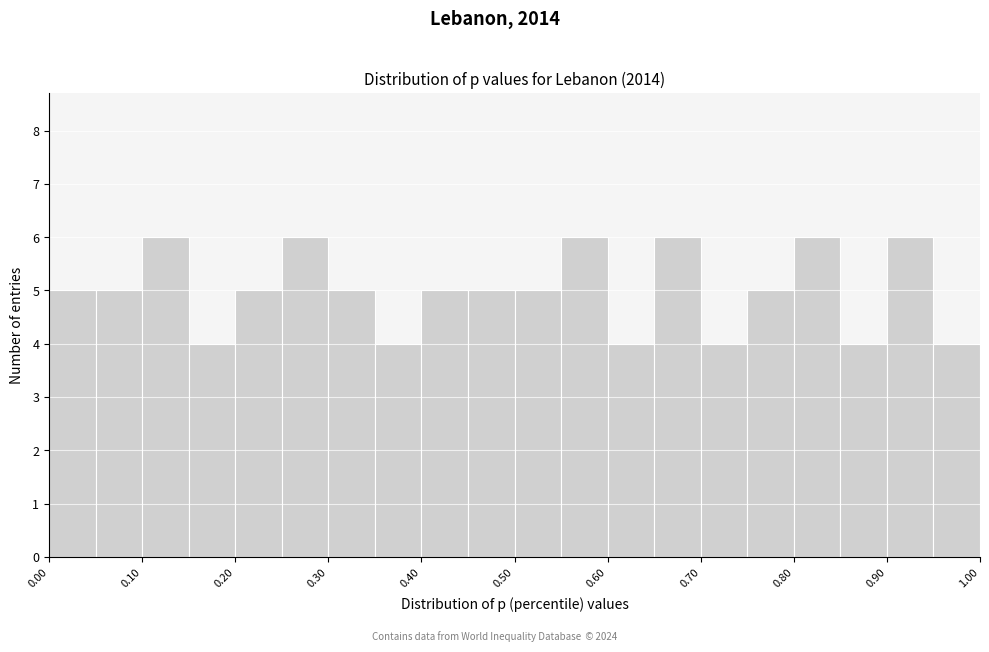

Reading left to right, transcribe this chart: for each bar, give the range it covers on the x-axis and its height. The values are not printed on the chart, so give them approximately, as read against the axis.

0.00 to 0.05: 5
0.05 to 0.10: 5
0.10 to 0.15: 6
0.15 to 0.20: 4
0.20 to 0.25: 5
0.25 to 0.30: 6
0.30 to 0.35: 5
0.35 to 0.40: 4
0.40 to 0.45: 5
0.45 to 0.50: 5
0.50 to 0.55: 5
0.55 to 0.60: 6
0.60 to 0.65: 4
0.65 to 0.70: 6
0.70 to 0.75: 4
0.75 to 0.80: 5
0.80 to 0.85: 6
0.85 to 0.90: 4
0.90 to 0.95: 6
0.95 to 1.00: 4